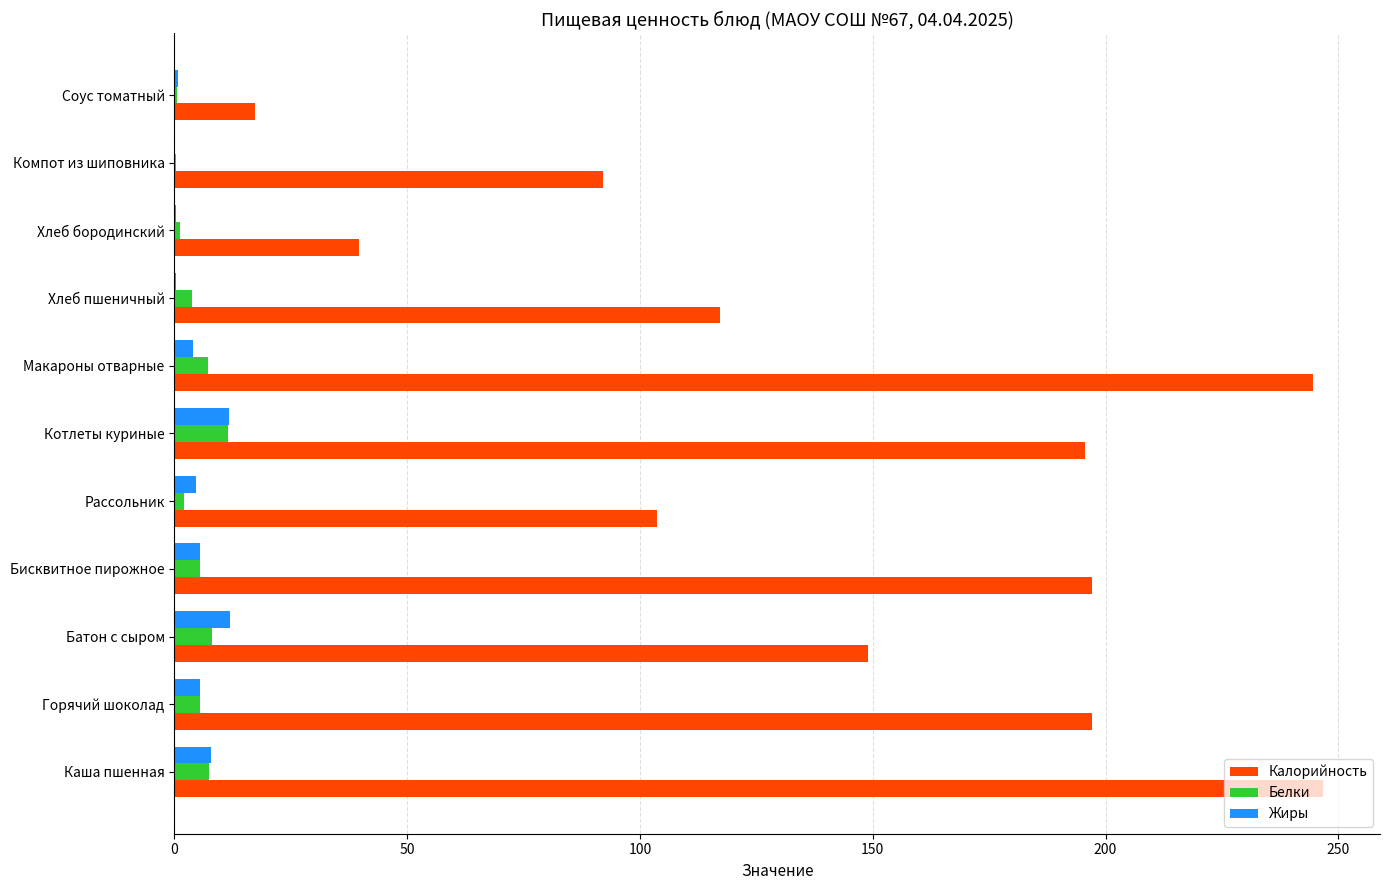

The value of Жиры at Батон с сыром is 12.0. True or false?

True